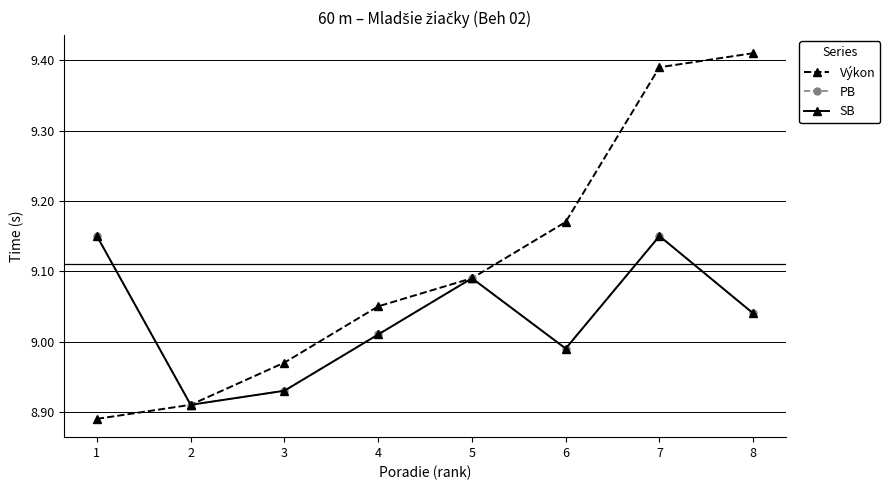

Is this an area chart (filled region under the line)?

No